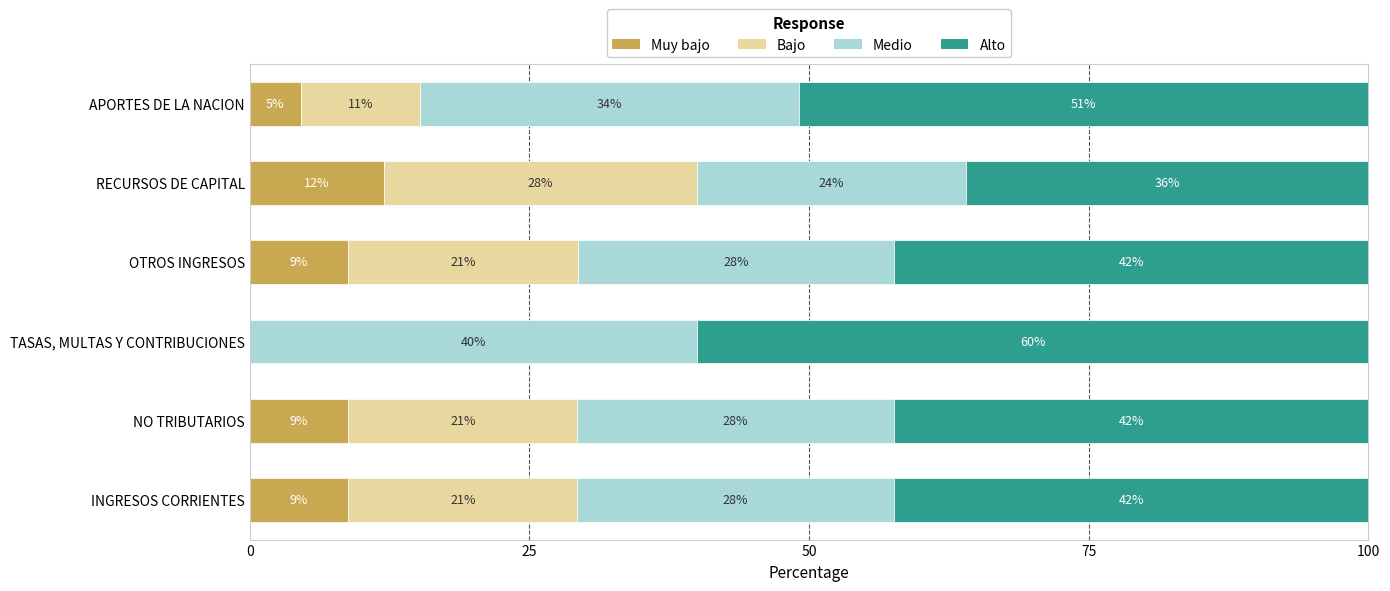

At which label does Muy bajo reach its peak?

RECURSOS DE CAPITAL